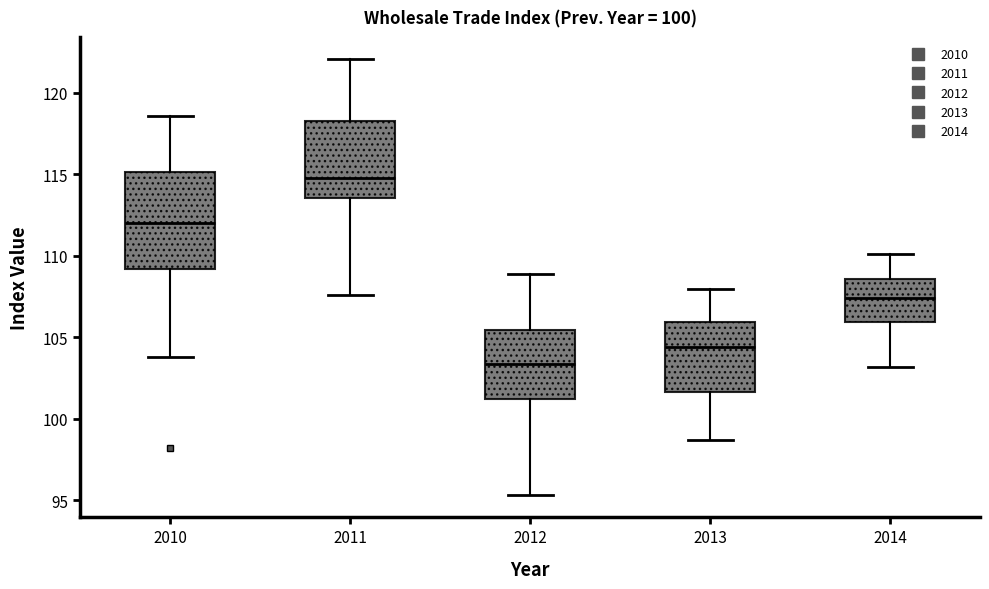

Comparing the boxes themselves (not the whiskers), which one is the tallest?

2010